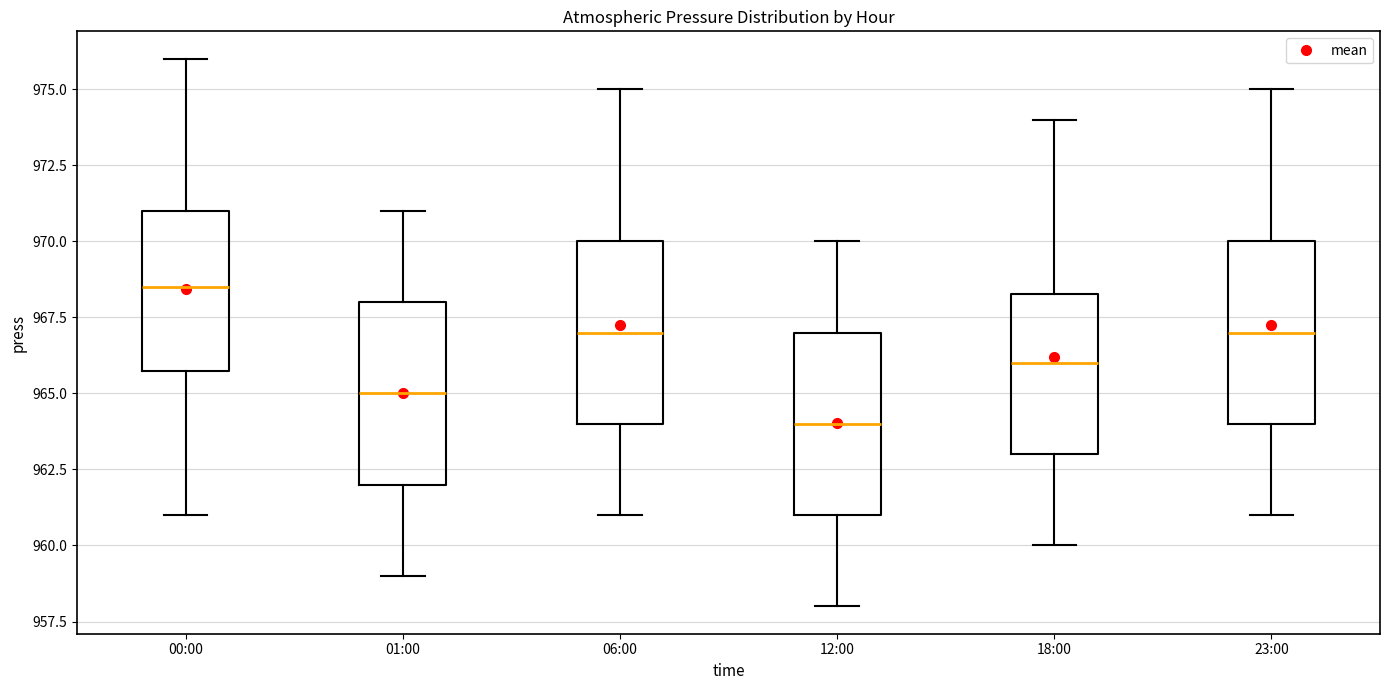

Reading left to right, read every box against the y-axis: the position of its median line, the range the box covers, and the ends of its whiskers. The values are not printed on the chart, so give them approximately, as read against the axis.

00:00: median 968.5, box 966.0 to 971.0, whiskers 961.0 to 976.0
01:00: median 965.0, box 962.0 to 968.0, whiskers 959.0 to 971.0
06:00: median 967.0, box 964.0 to 970.0, whiskers 961.0 to 975.0
12:00: median 964.0, box 961.0 to 967.0, whiskers 958.0 to 970.0
18:00: median 966.0, box 963.0 to 968.5, whiskers 960.0 to 974.0
23:00: median 967.0, box 964.0 to 970.0, whiskers 961.0 to 975.0